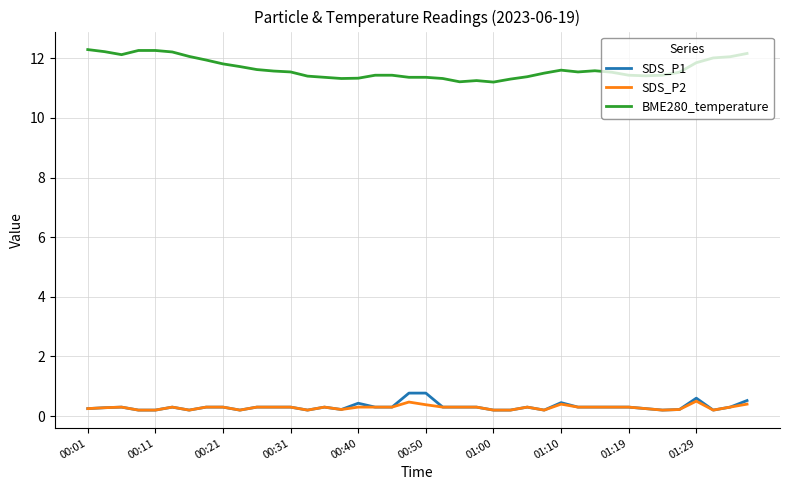

What is the maximum value shown in the chart?

12.3